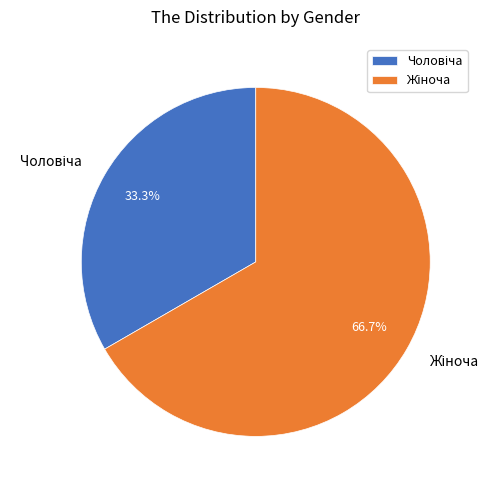

Is there any slice that represents more than half of the pie?

Yes